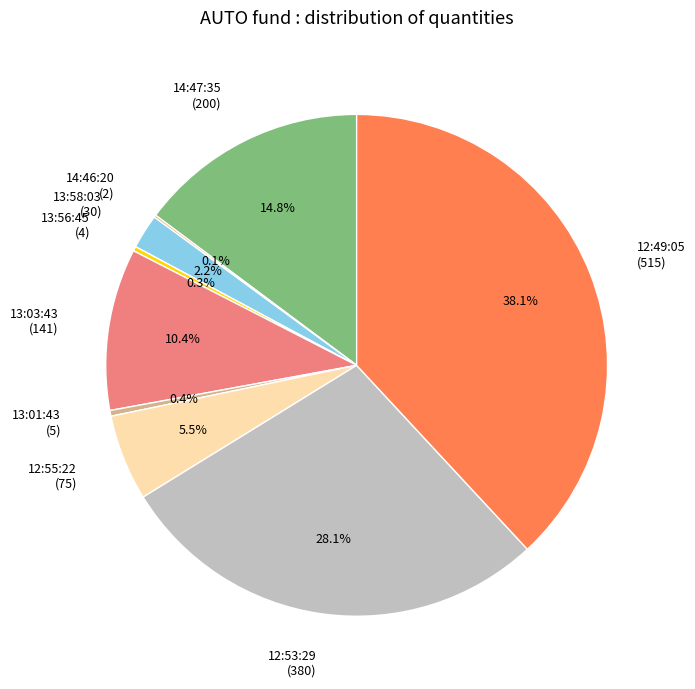

Which category has the biggest portion of the pie?

12:49:05 (515)